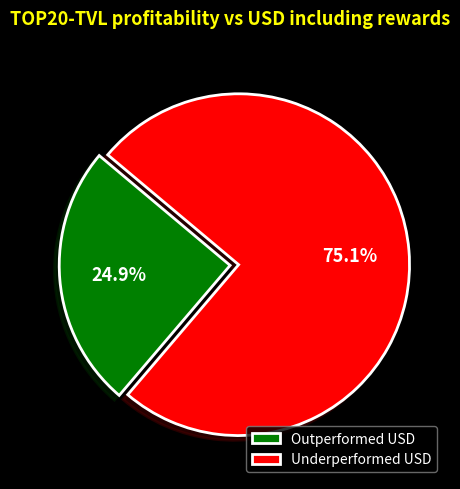

Rank the categories by value from highest to lowest.

Underperformed USD, Outperformed USD